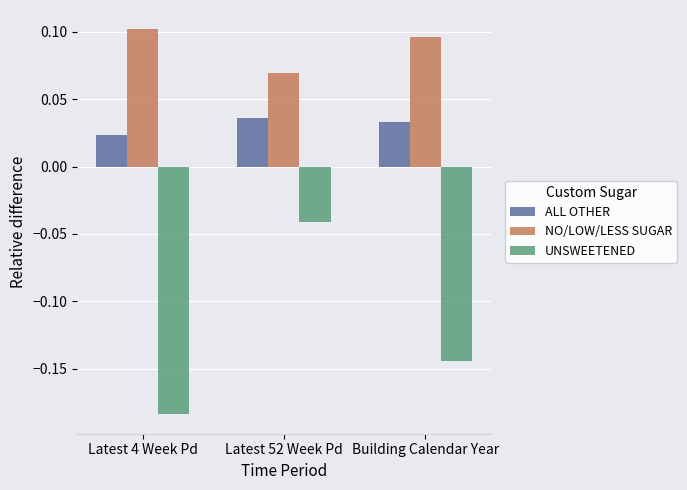

At which category is the sum across all series the highest?

Latest 52 Week Pd